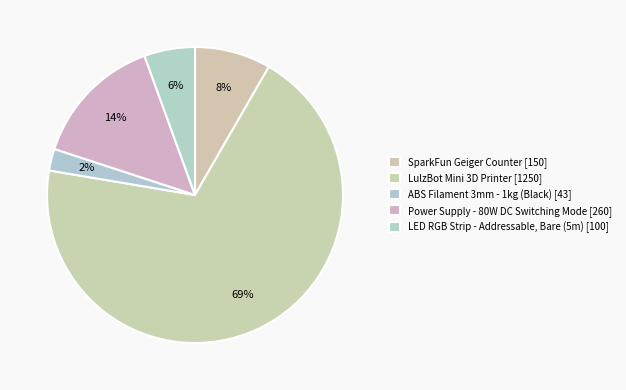

Count the number of slices in the pie.

5